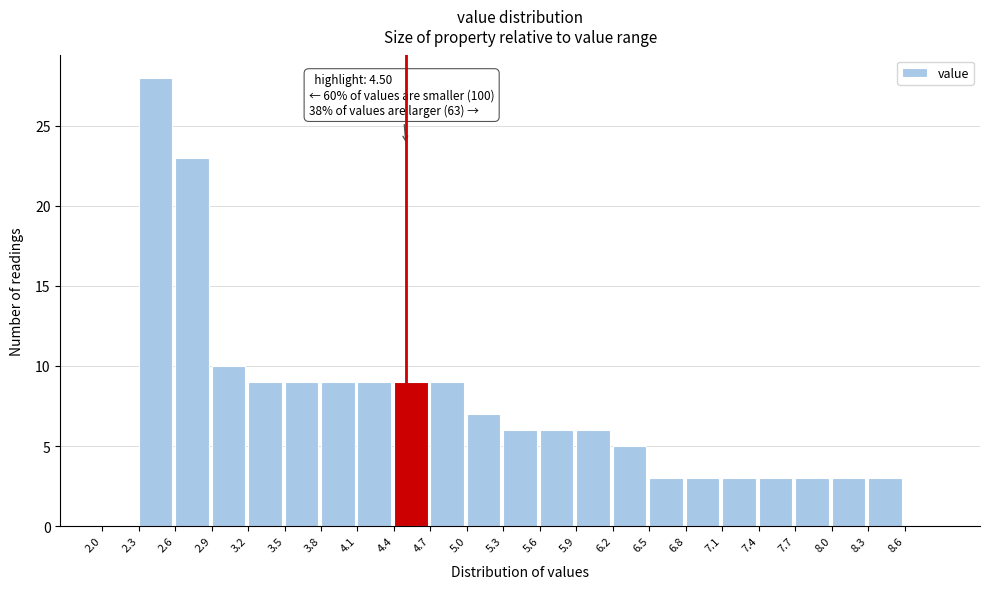

Which range on the x-axis has the tallest bar?

2.3 to 2.6